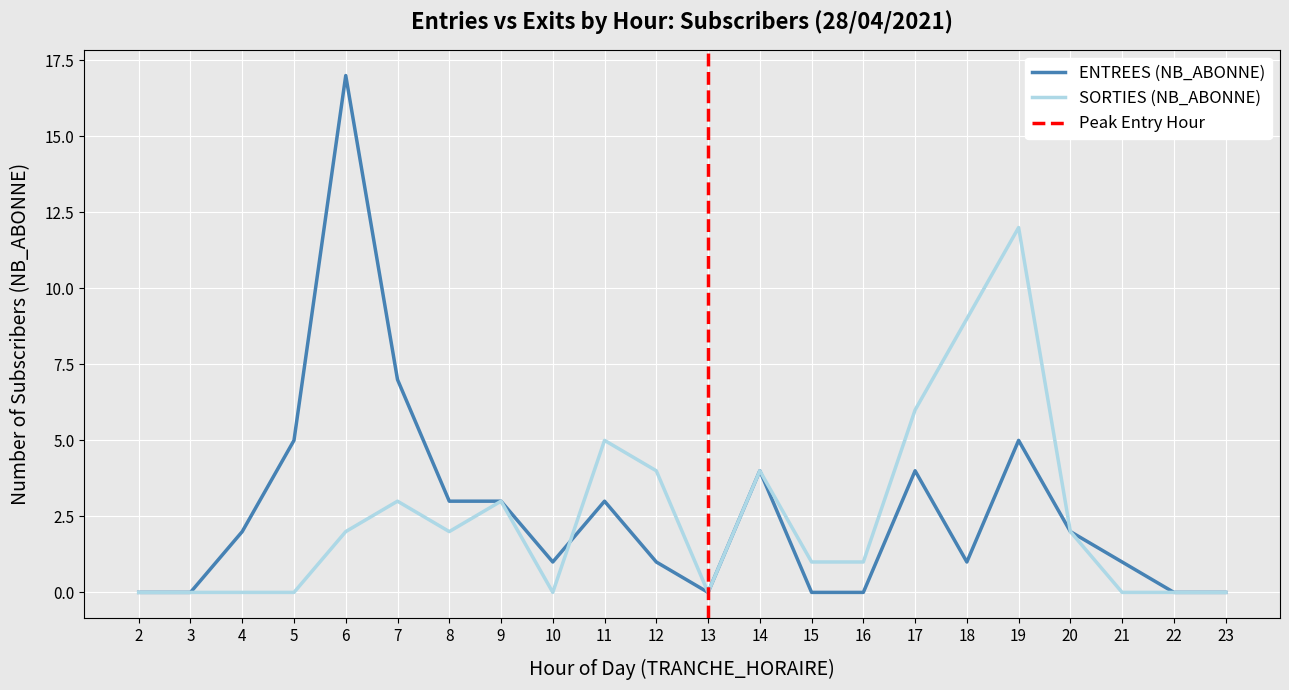

Which series changed the most between 15 and 20?

ENTREES (NB_ABONNE)